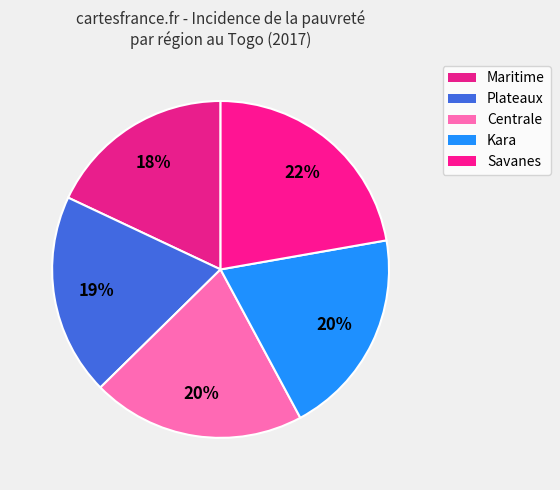

Approximately how many times larger is the value at Savanes compared to Plateaux?

1.1